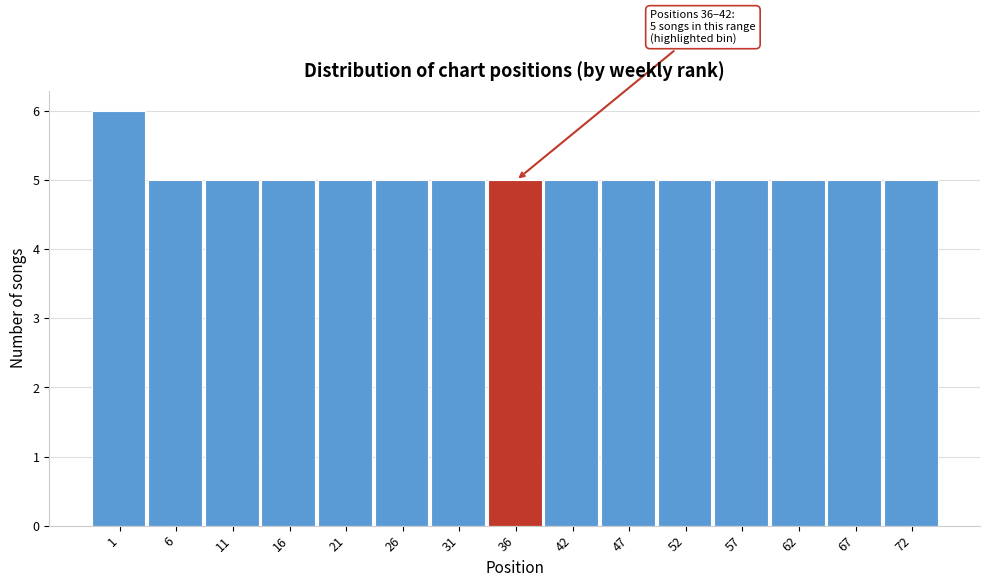

Reading right to left, what are all the values shown in this chart?

5	5	5	5	5	5	5	5	5	5	5	5	5	5	6